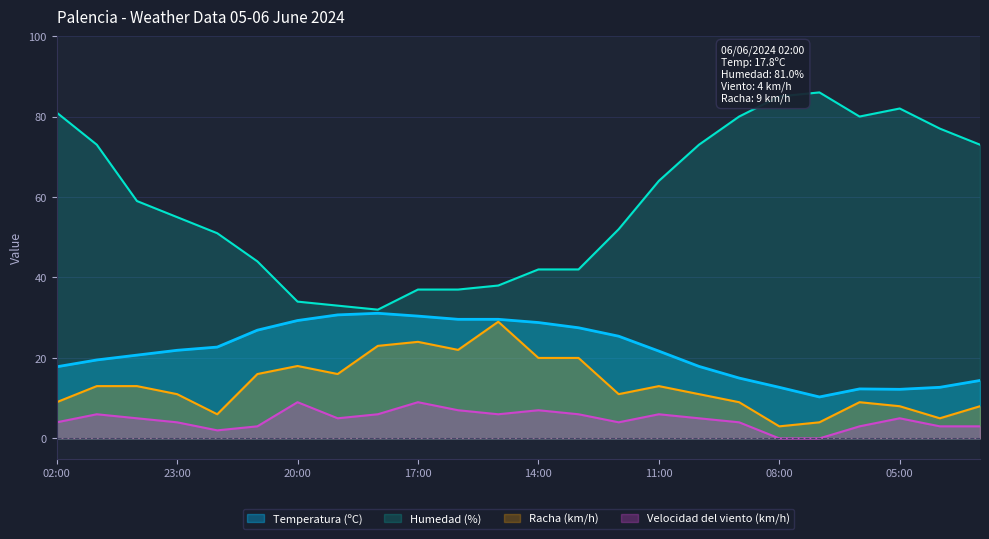

Which series has the largest range (max minus min)?

Humedad (%)